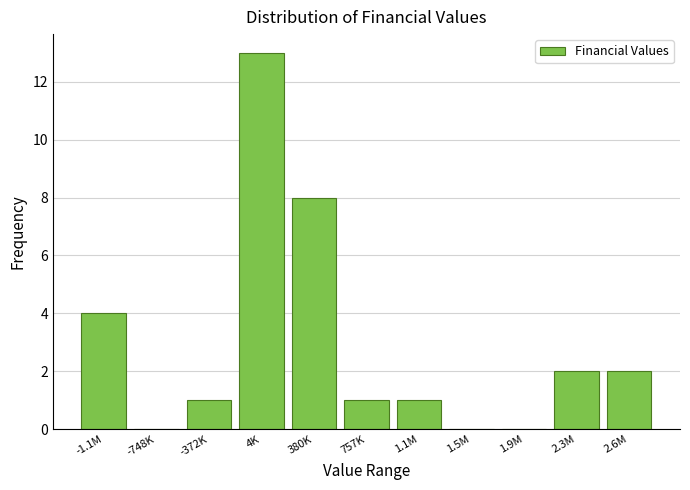

Reading right to left, extract all data points from this chart.

2.6M=2	2.3M=2	1.9M=0	1.5M=0	1.1M=1	757K=1	380K=8	4K=13	-372K=1	-748K=0	-1.1M=4